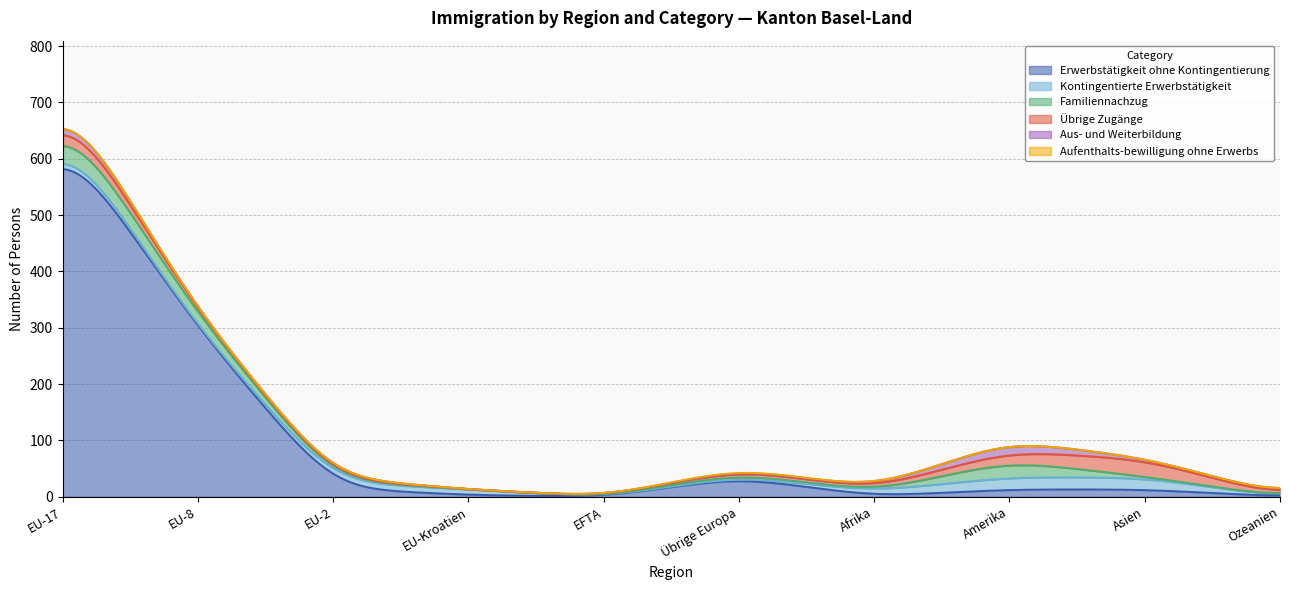

Which label corresponds to the largest value in the chart?

EU-17